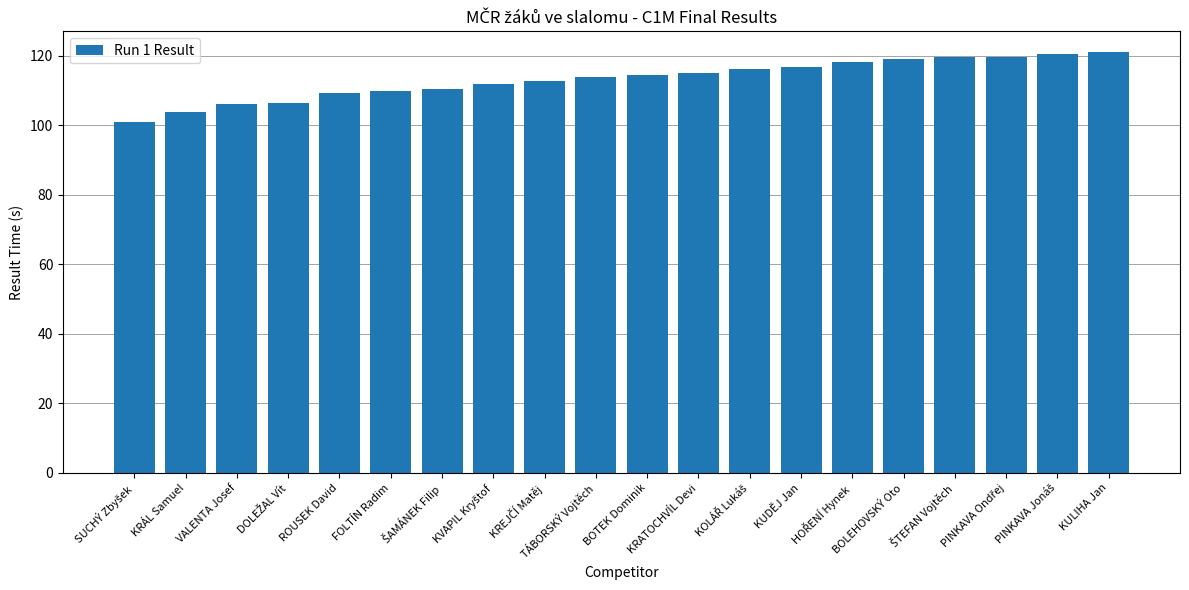

Count the number of data series in this chart.

1